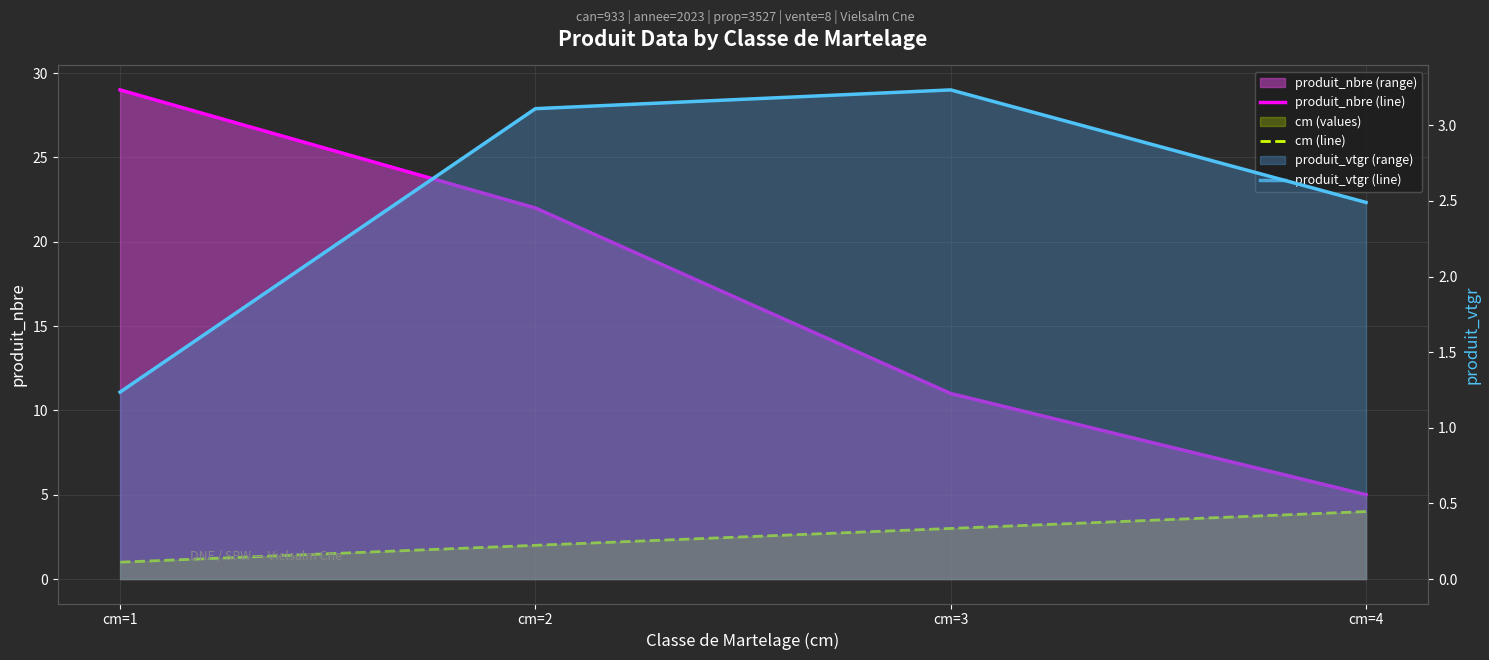

What value does the produit_nbre (line) series have at cm=1?

29.0